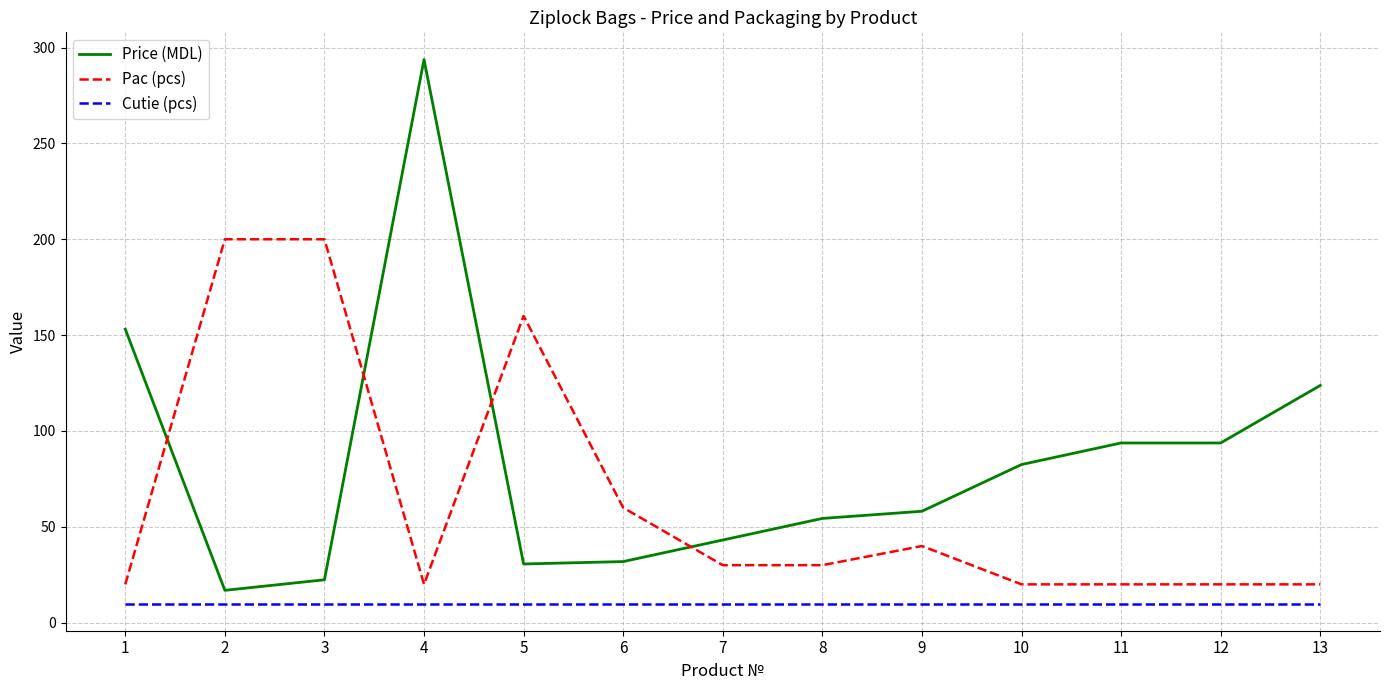

At which label does Pac (pcs) first exceed 30?

2